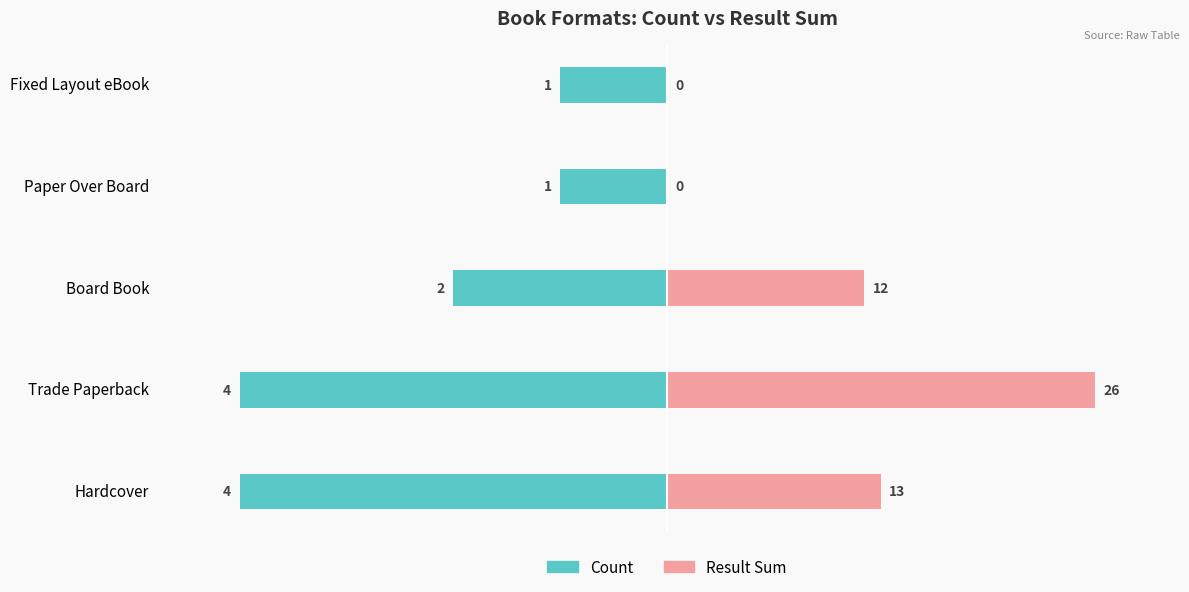

How many groups of bars are there?

5